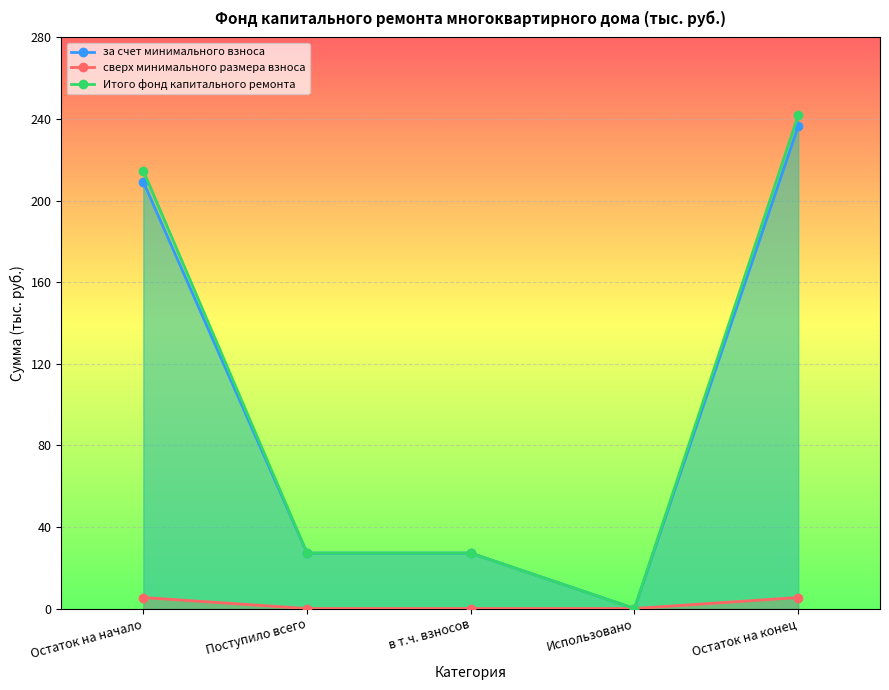

Is the value of Итого фонд капитального ремонта at Поступило всего greater than the value of за счет минимального взноса at Остаток на конец?

No